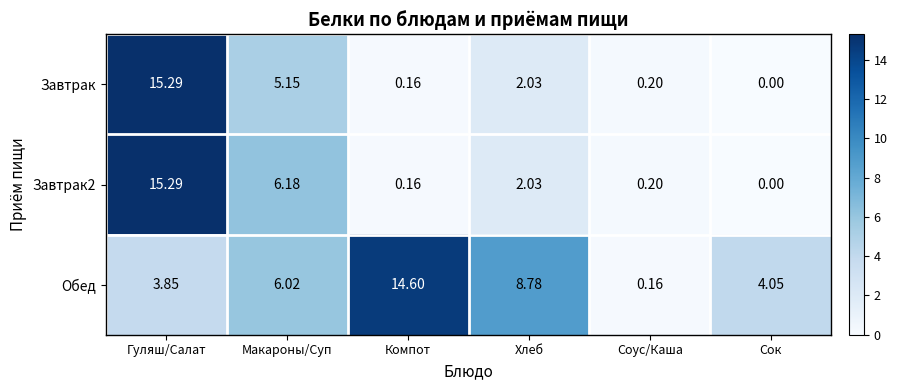

Which category has the lowest value across all series?

Сок